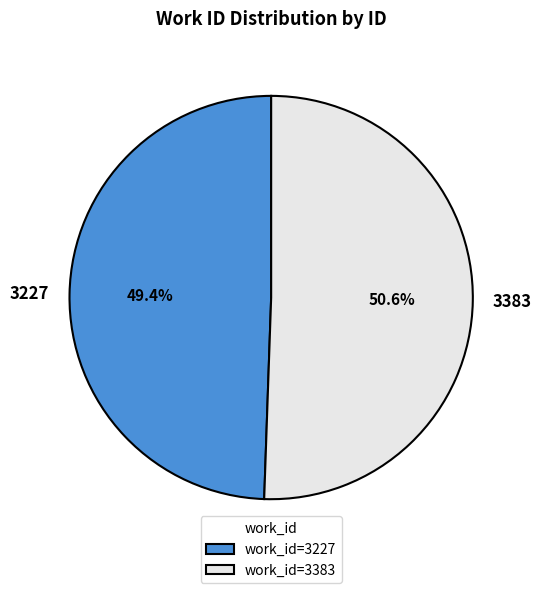

What is the majority slice?

3383